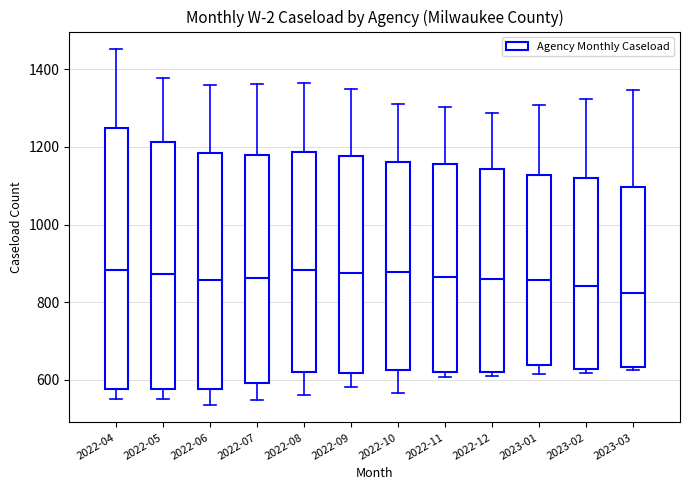

Reading left to right, read every box against the y-axis: the position of its median line, the range the box covers, and the ends of its whiskers. The values are not printed on the chart, so give them approximately, as read against the axis.

2022-04: median 880, box 580 to 1240, whiskers 560 to 1460
2022-05: median 880, box 580 to 1220, whiskers 560 to 1380
2022-06: median 860, box 580 to 1180, whiskers 540 to 1360
2022-07: median 860, box 600 to 1180, whiskers 540 to 1360
2022-08: median 880, box 620 to 1180, whiskers 560 to 1360
2022-09: median 880, box 620 to 1180, whiskers 580 to 1360
2022-10: median 880, box 620 to 1160, whiskers 560 to 1320
2022-11: median 860, box 620 to 1160, whiskers 600 to 1300
2022-12: median 860, box 620 to 1140, whiskers 600 to 1280
2023-01: median 860, box 640 to 1120, whiskers 620 to 1300
2023-02: median 840, box 620 to 1120, whiskers 620 (just below the box's lower edge) to 1320
2023-03: median 820, box 640 to 1100, whiskers 620 to 1340